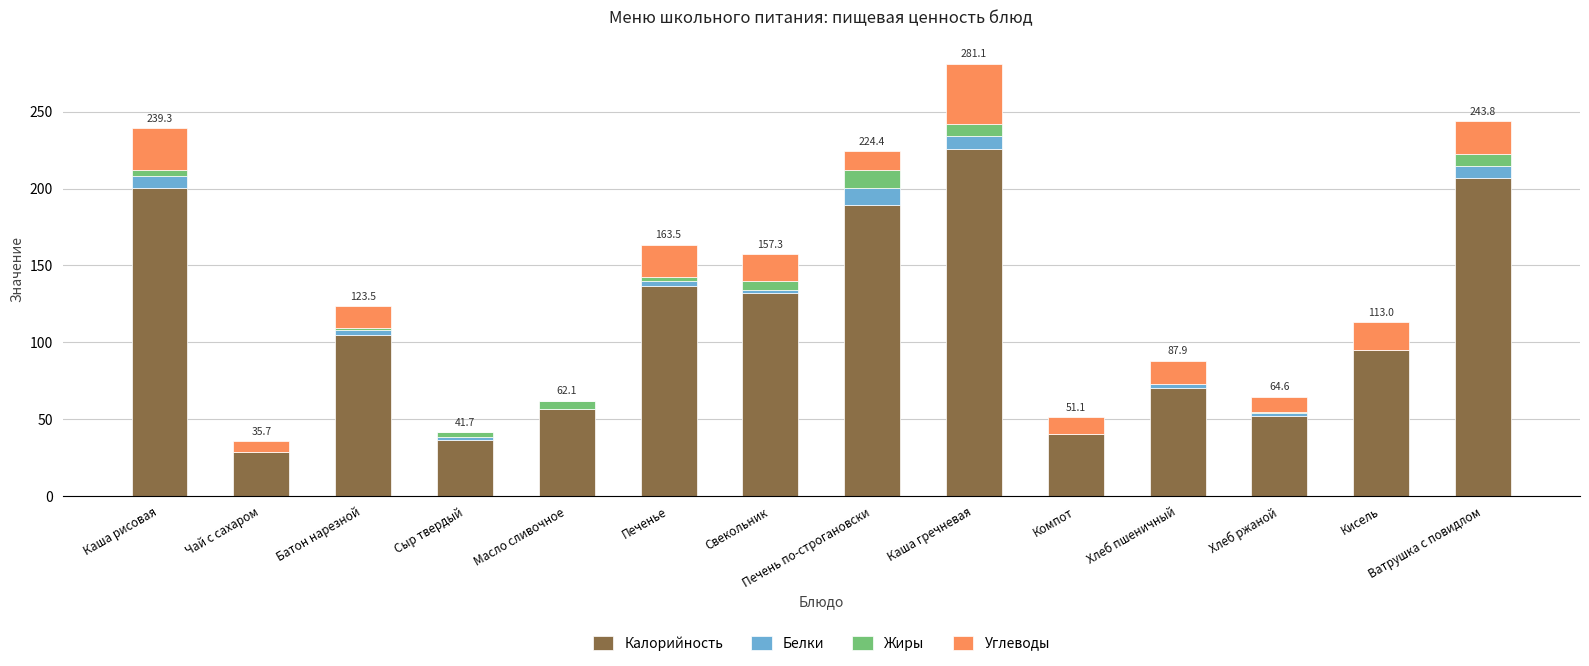

Does the chart contain stacked bars?

Yes